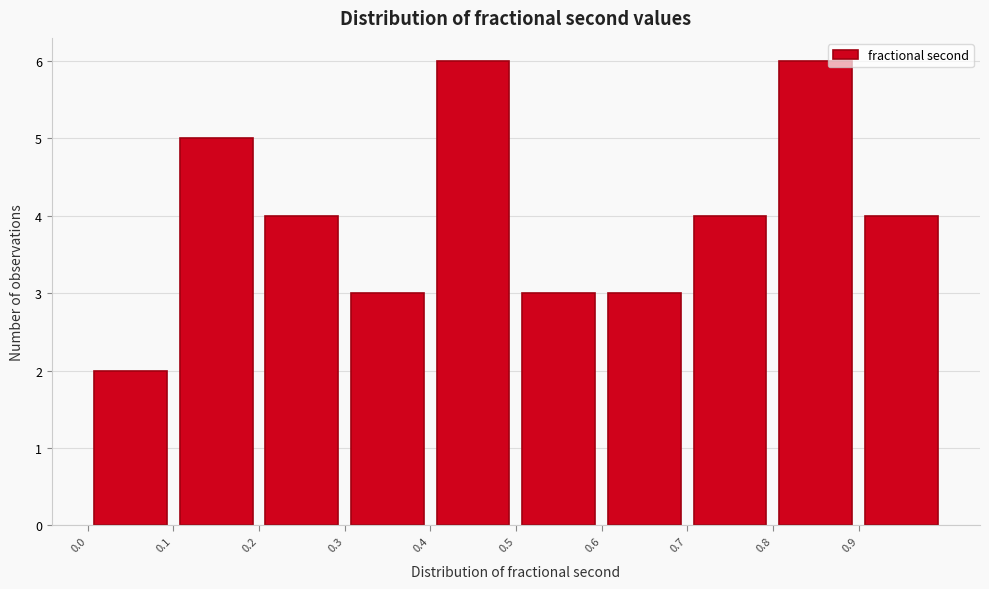

Reading left to right, transcribe this chart: for each bar, give the range it covers on the x-axis and its height. The values are not printed on the chart, so give them approximately, as read against the axis.

0.0 to 0.1: 2
0.1 to 0.2: 5
0.2 to 0.3: 4
0.3 to 0.4: 3
0.4 to 0.5: 6
0.5 to 0.6: 3
0.6 to 0.7: 3
0.7 to 0.8: 4
0.8 to 0.9: 6
0.9 to 1.0: 4